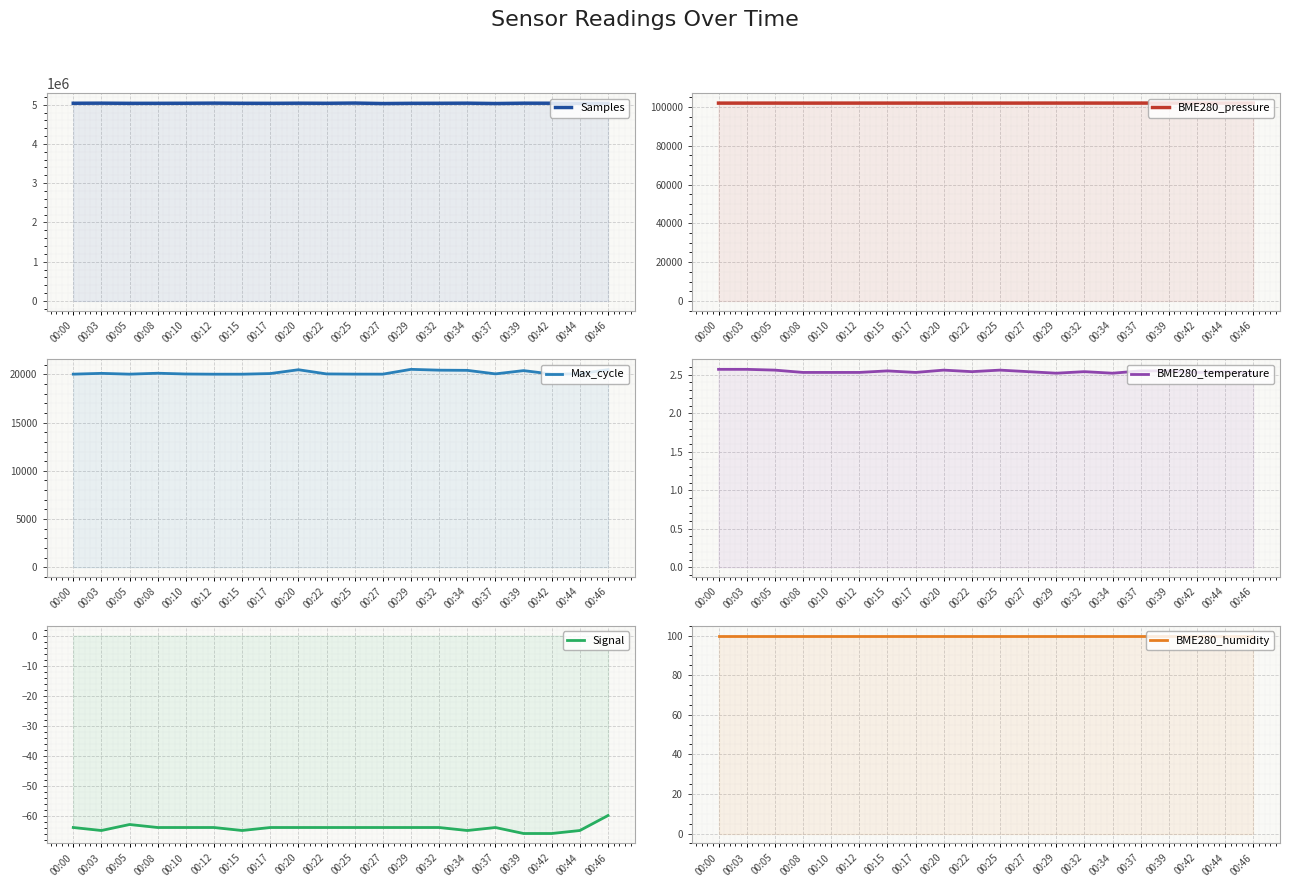

List the series in order of their peak value, lowest first.

Signal, BME280_temperature, BME280_humidity, Max_cycle, BME280_pressure, Samples